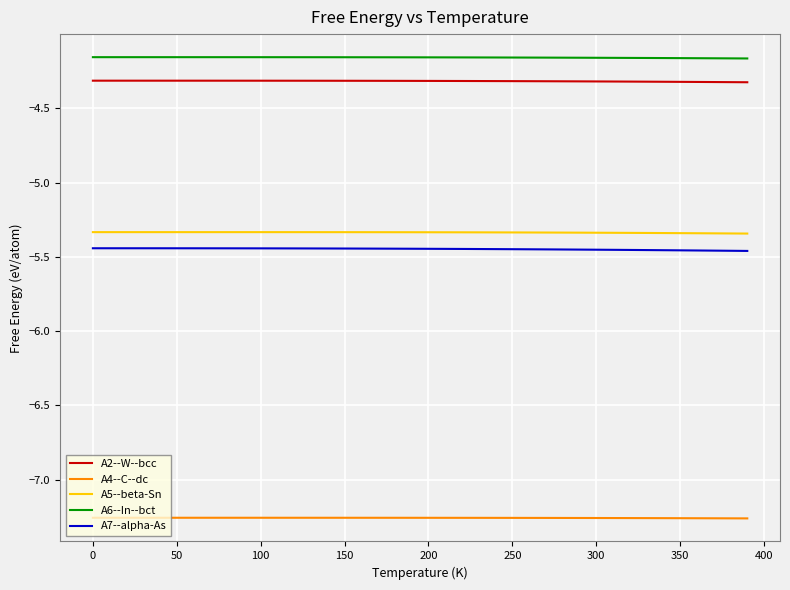

Which series has the largest total across all categories?

A6--In--bct